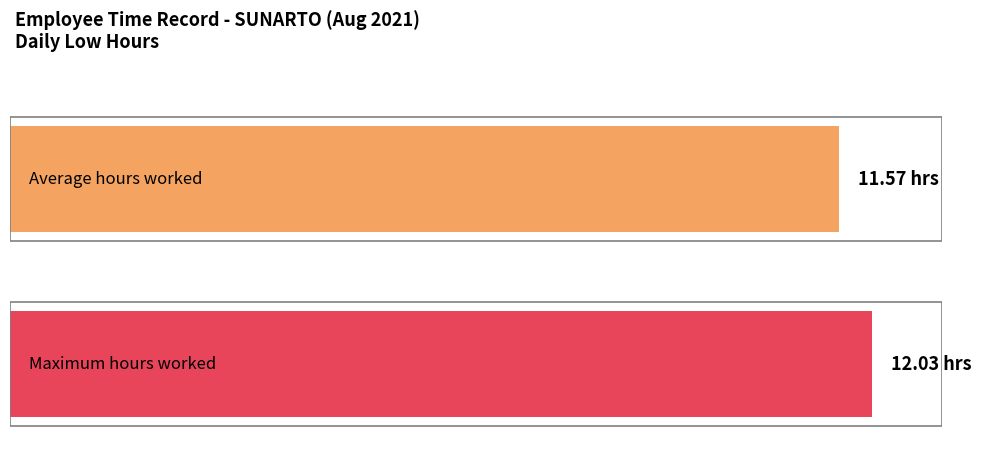

The value of Low at 9 is 16.4. True or false?

False